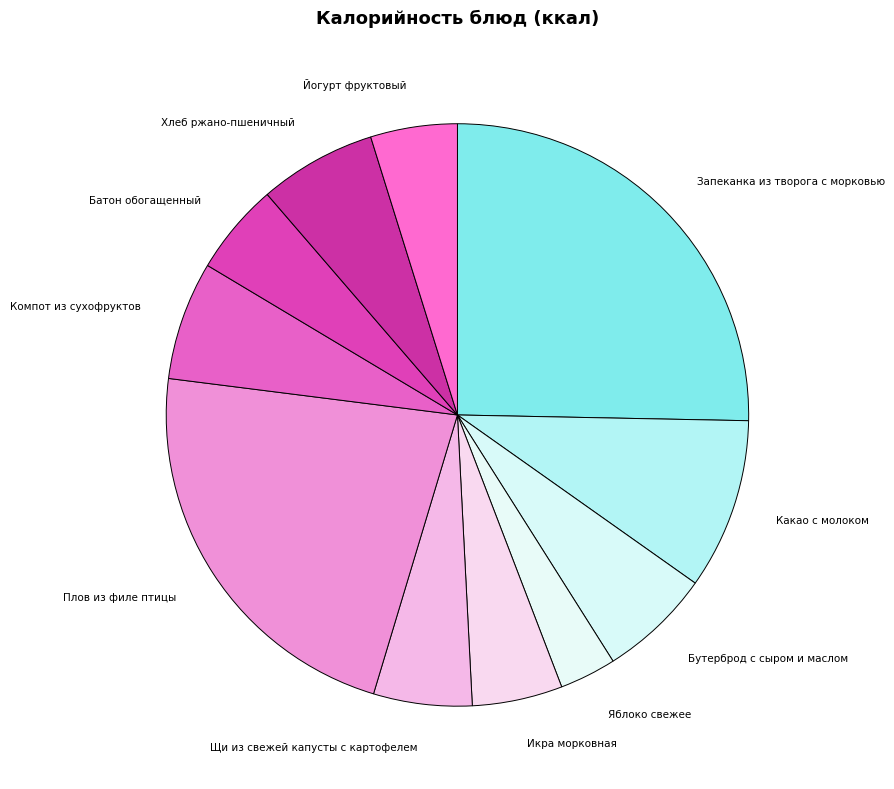

Which category has the smallest portion of the pie?

Яблоко свежее